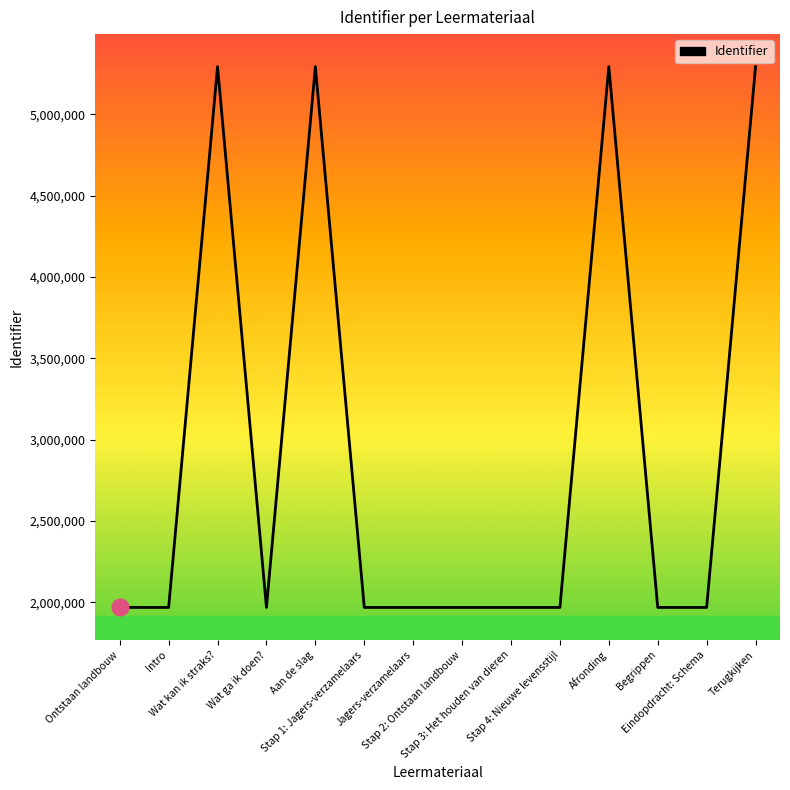

True or false: the data shows 1969577 at Intro.

True